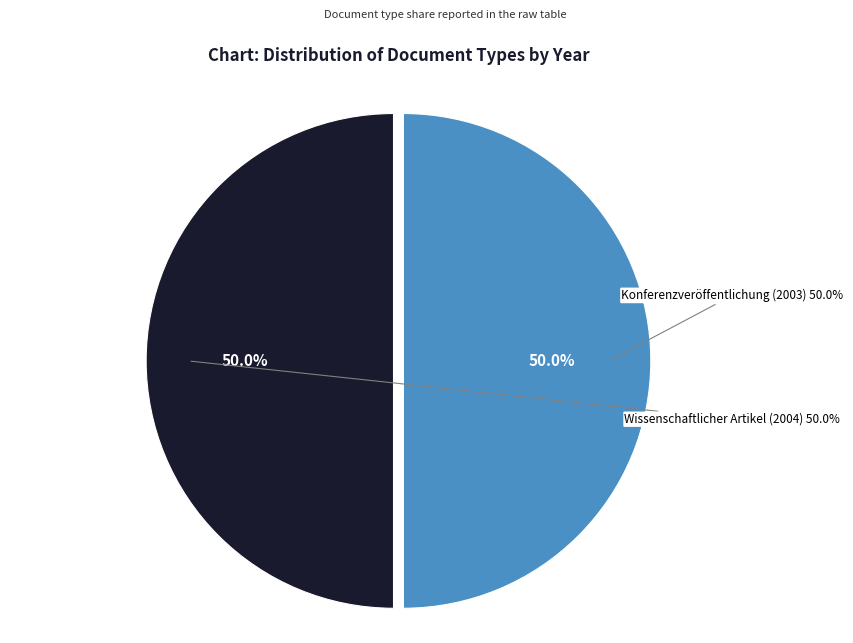

To the nearest percent, what portion does Wissenschaftlicher Artikel (2004) represent?

50%